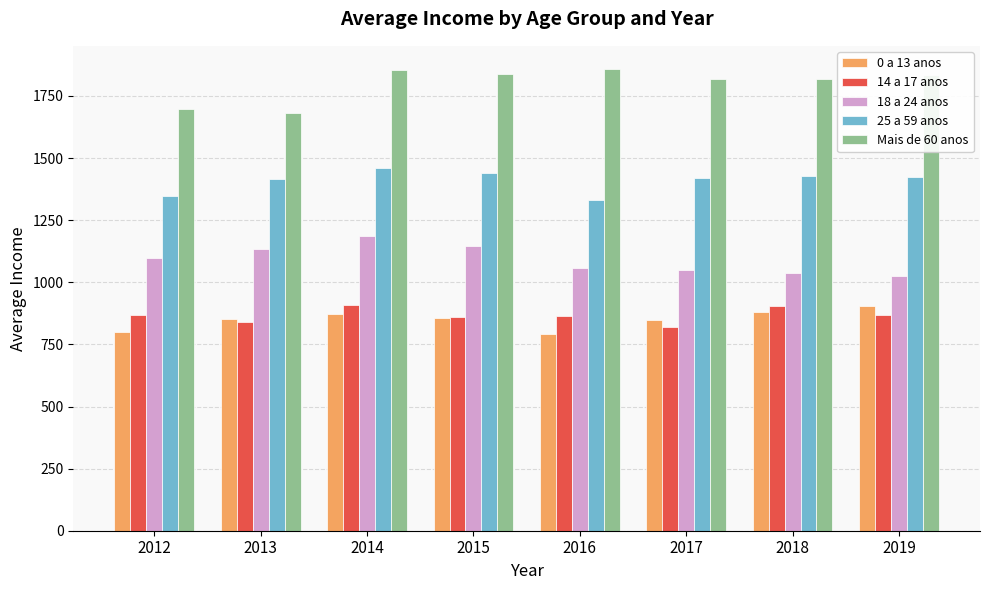

Which series has the largest total across all categories?

Mais de 60 anos